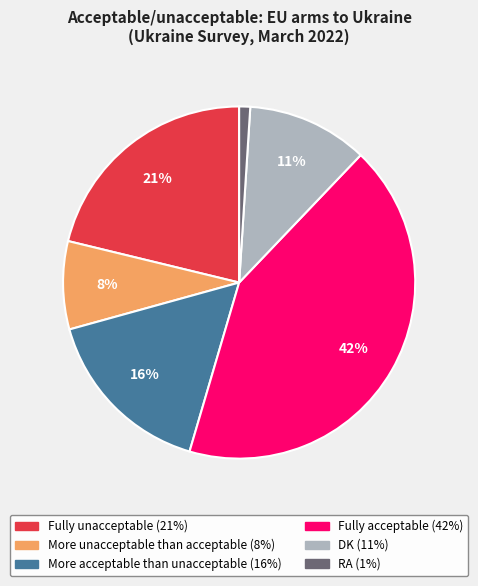

Is the sum of Fully acceptable and More unacceptable than acceptable greater than half?

Yes